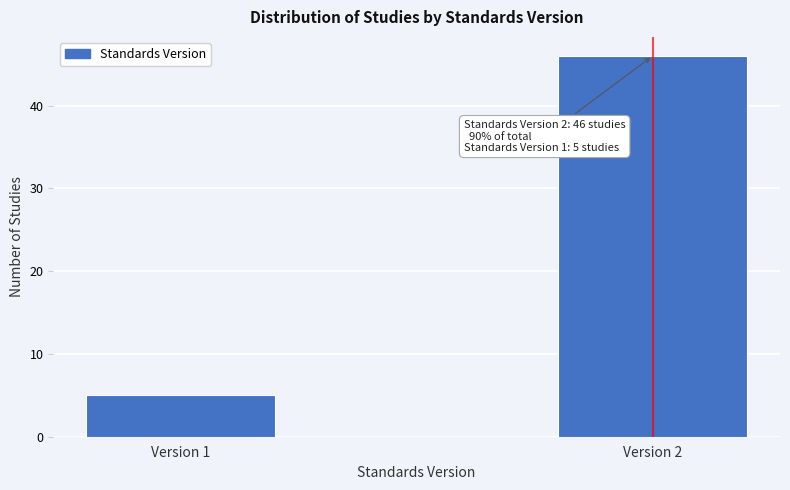

Reading left to right, list all the values displayed in this chart.

5	46